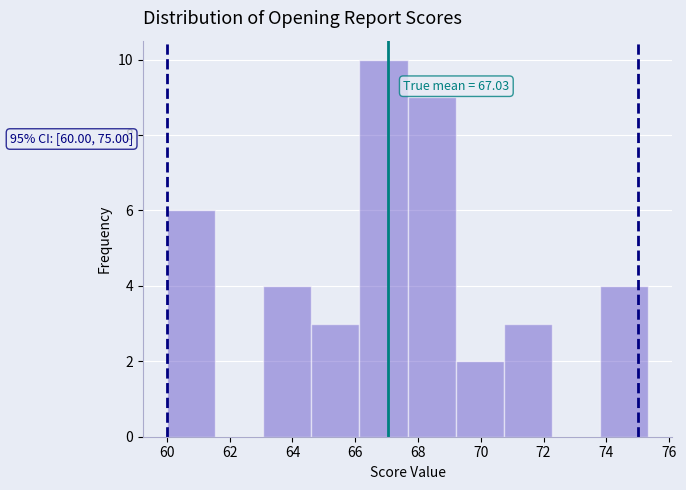

Over which range of the x-axis is the bar tallest?

66.2 to 67.6